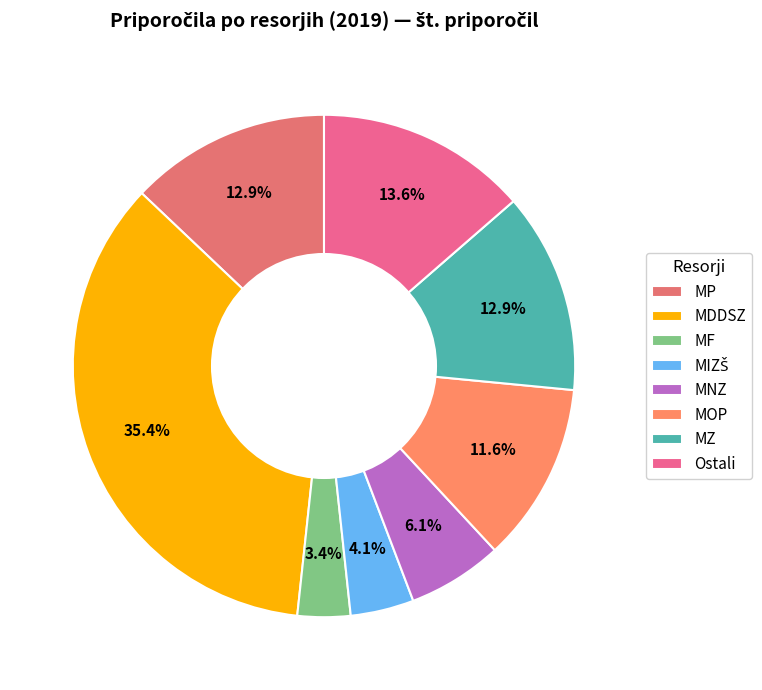

What is the smallest slice in the pie chart?

MF